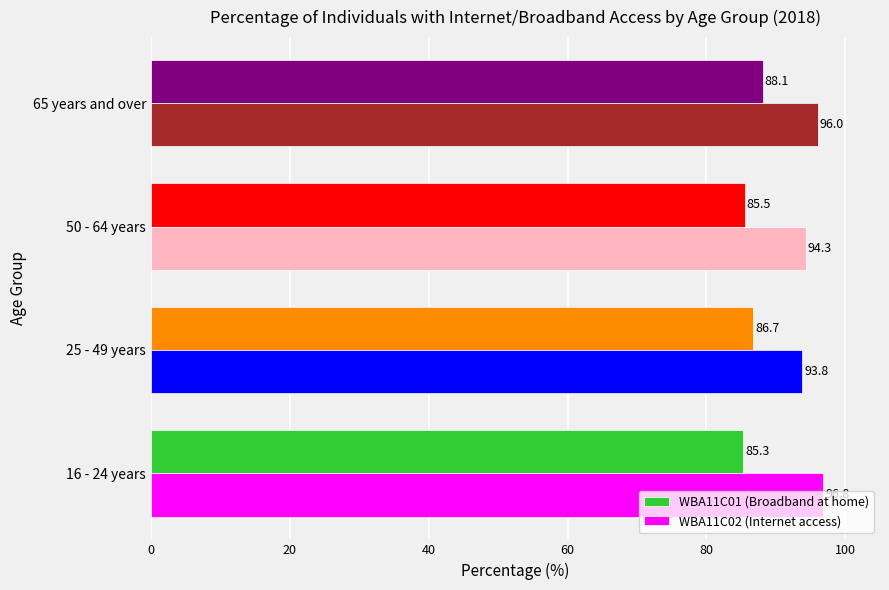

List the series in order of their peak value, lowest first.

WBA11C01 (Broadband at home), WBA11C02 (Internet access)